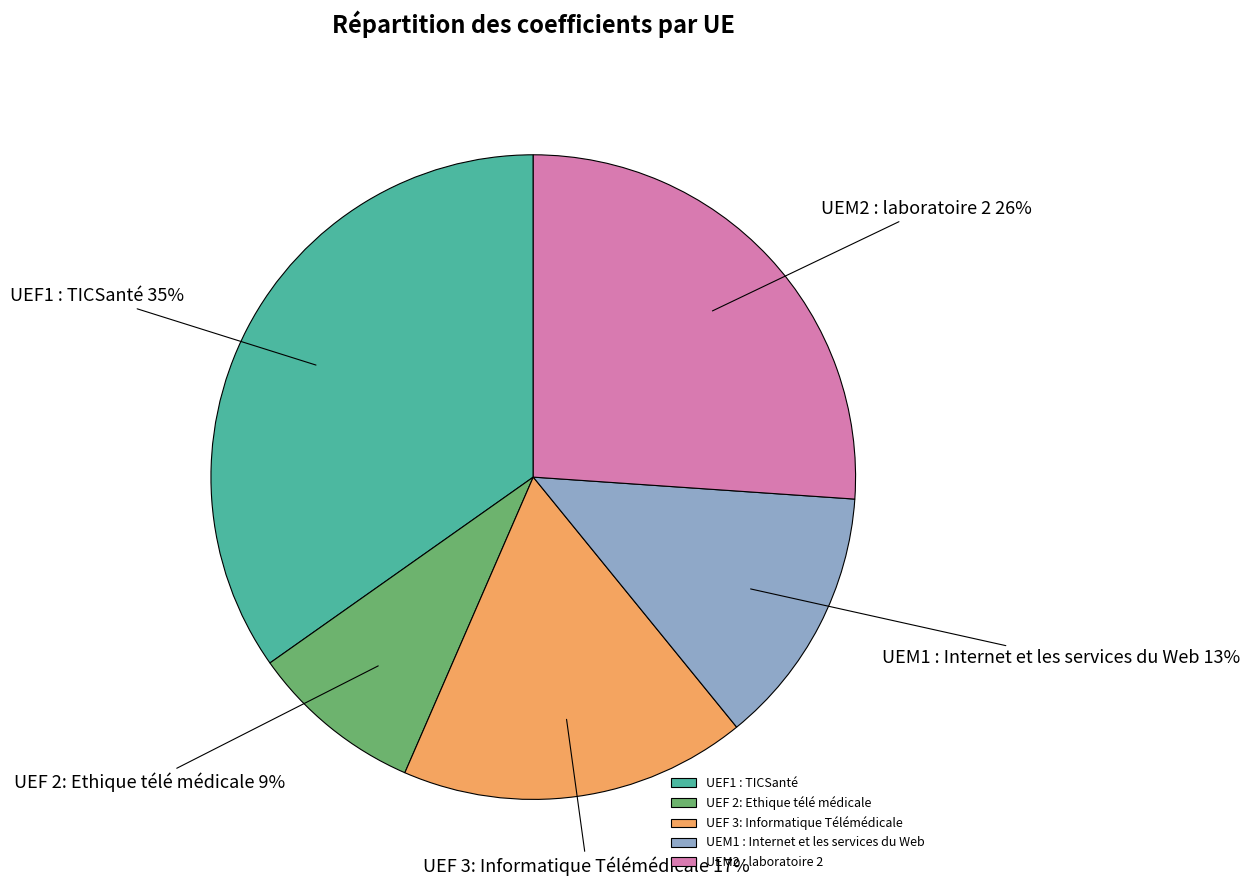

How many segments does this pie chart have?

5